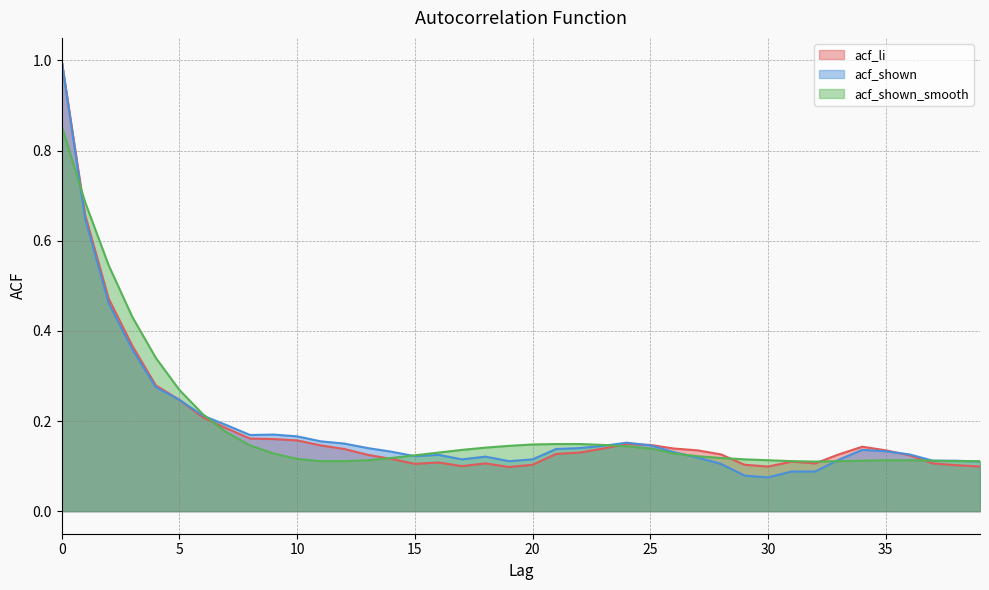

What are all the series names shown in the legend?

acf_li, acf_shown, acf_shown_smooth